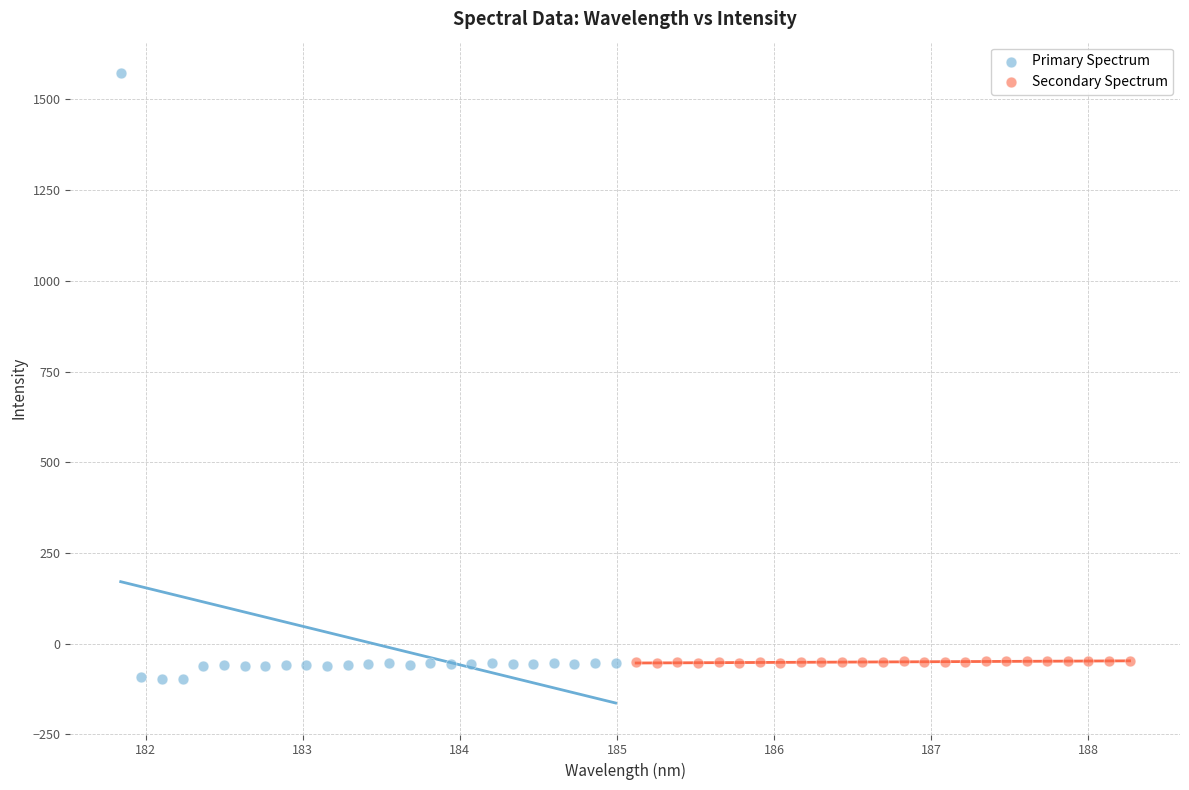

Which series reaches the maximum Y coordinate?

Primary Spectrum